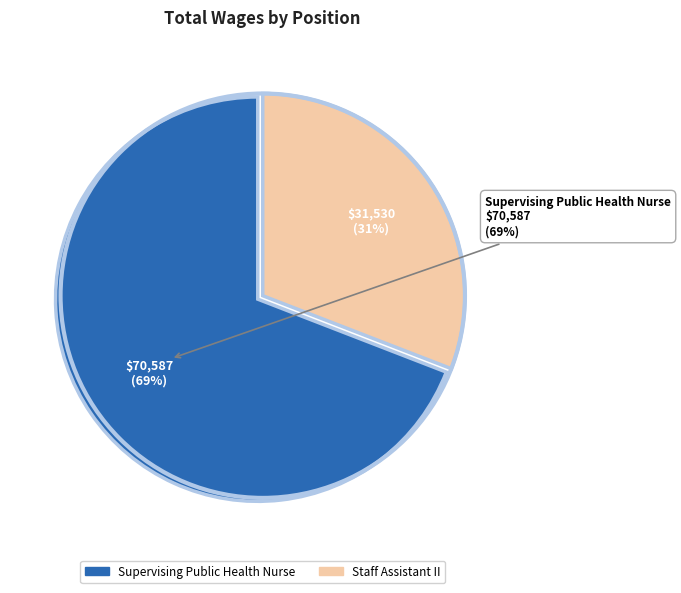

Rank the categories by value from highest to lowest.

Supervising Public Health Nurse, Staff Assistant II